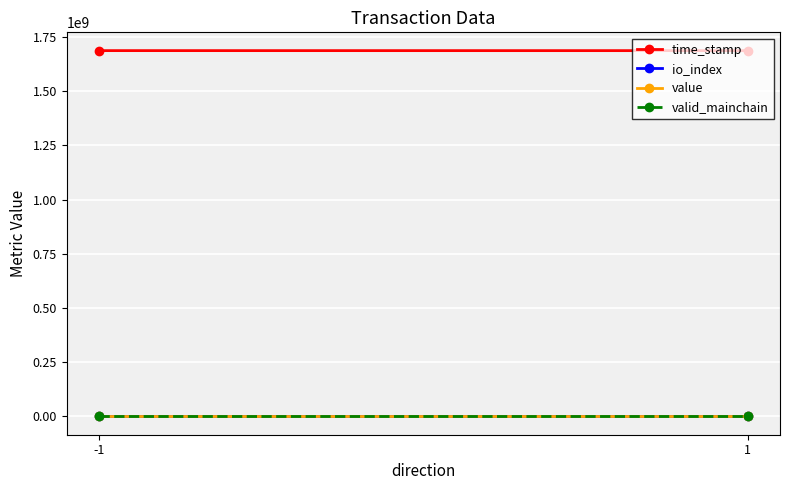

Which series has the largest range (max minus min)?

time_stamp